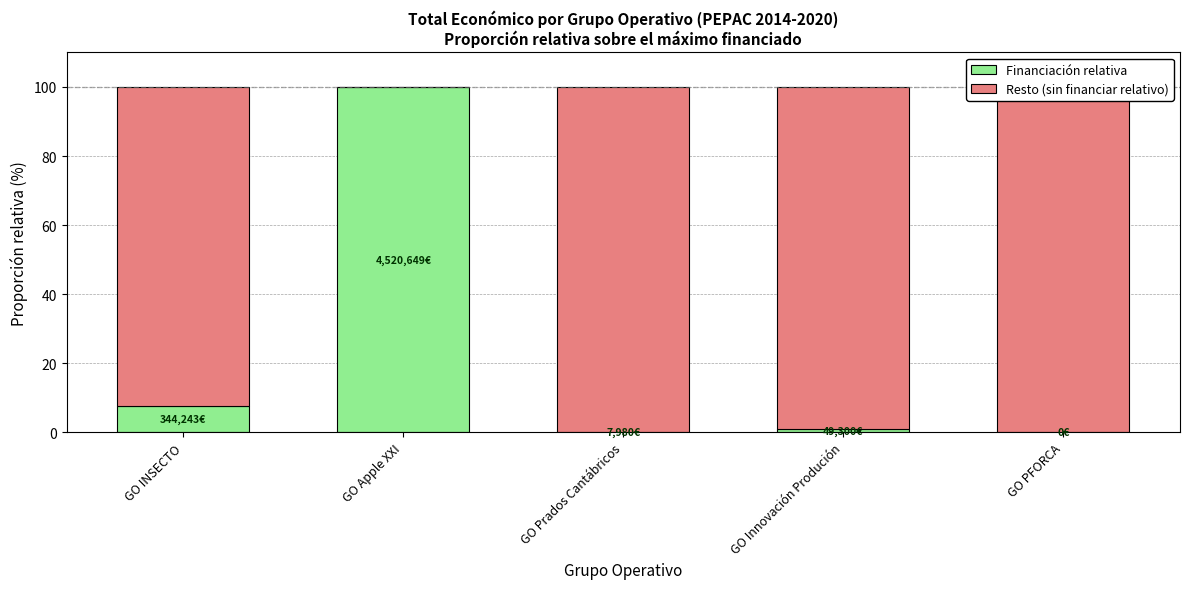

At which category is the sum across all series the highest?

GO INSECTO